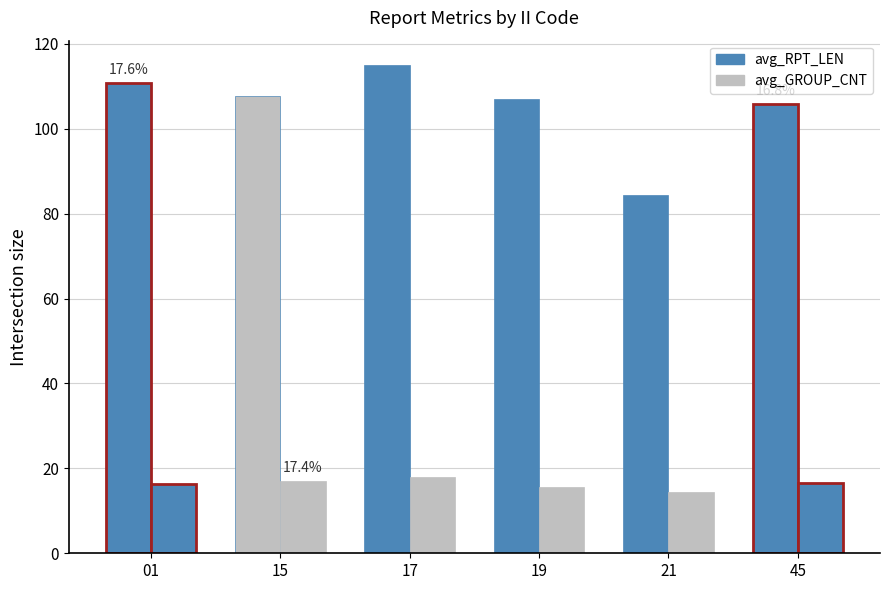

What is the maximum value for avg_GROUP_CNT?

18.0